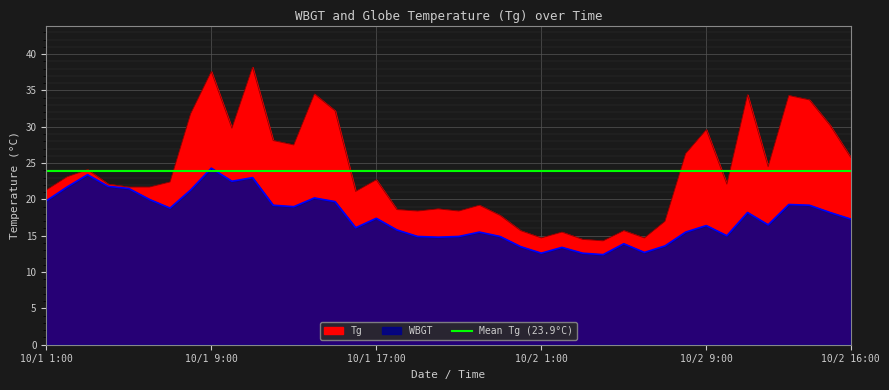

Where is Tg nearest to the value 26?

10/2 16:00